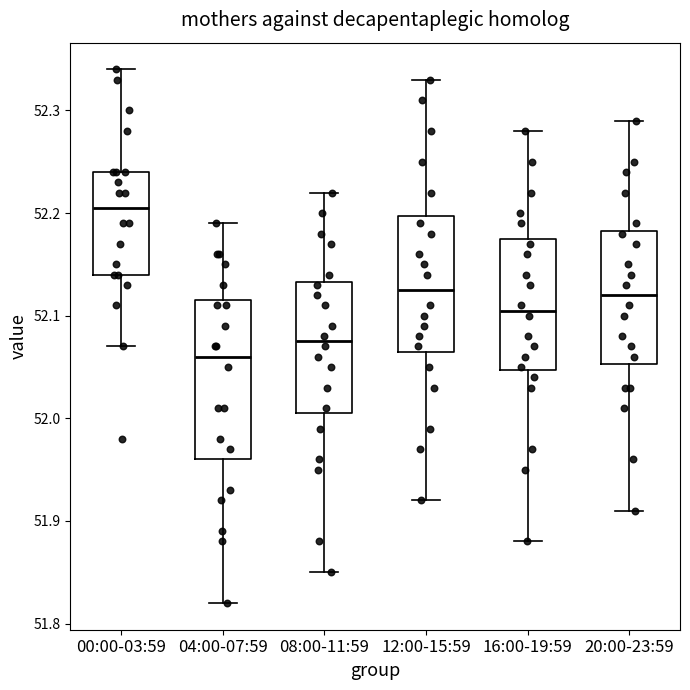

Reading left to right, read every box against the y-axis: the position of its median line, the range the box covers, and the ends of its whiskers. The values are not printed on the chart, so give them approximately, as read against the axis.

00:00-03:59: median 52.21, box 52.14 to 52.24, whiskers 52.07 to 52.34
04:00-07:59: median 52.06, box 51.96 to 52.12, whiskers 51.82 to 52.19
08:00-11:59: median 52.08, box 52.01 to 52.13, whiskers 51.85 to 52.22
12:00-15:59: median 52.13, box 52.07 to 52.20, whiskers 51.92 to 52.33
16:00-19:59: median 52.11, box 52.05 to 52.18, whiskers 51.88 to 52.28
20:00-23:59: median 52.12, box 52.05 to 52.18, whiskers 51.91 to 52.29